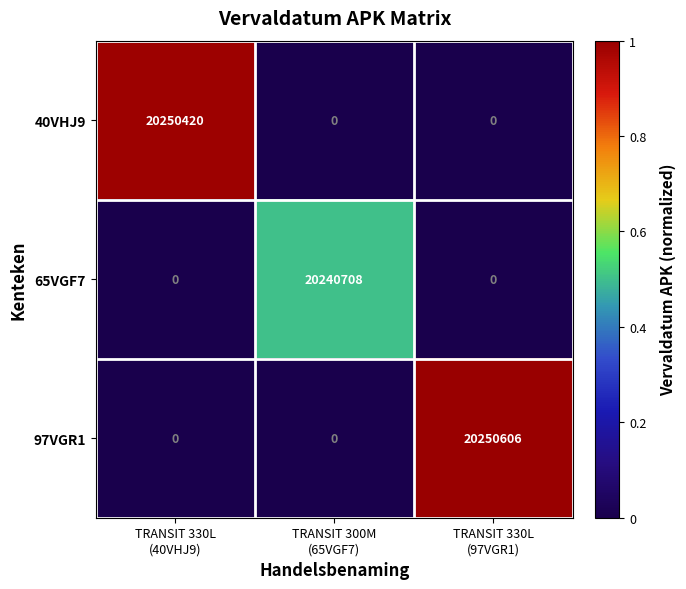

Reading left to right, extract all data points from this chart.

40VHJ9: 20250420	0	0
65VGF7: 0	20240708	0
97VGR1: 0	0	20250606